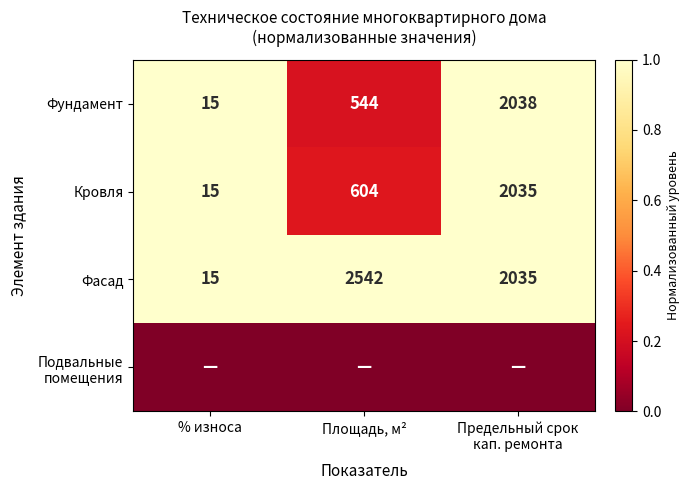

How many Фасад values are between 15 and 2542?

3